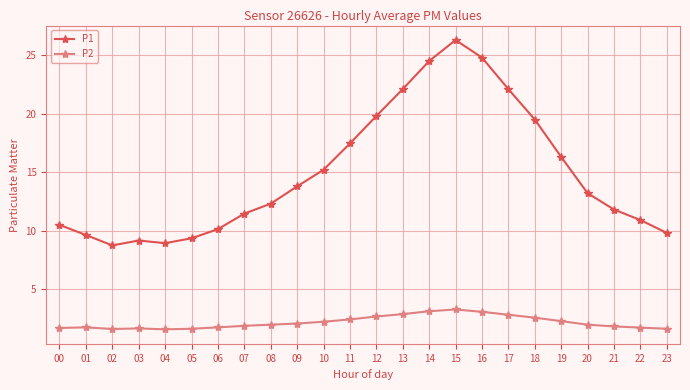

What is the maximum value for P1?

26.3